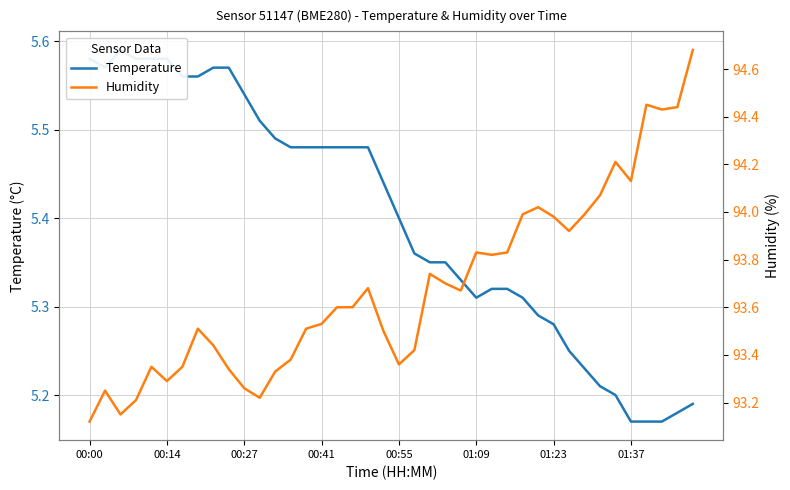

Does the chart display data point markers on the line(s)?

No